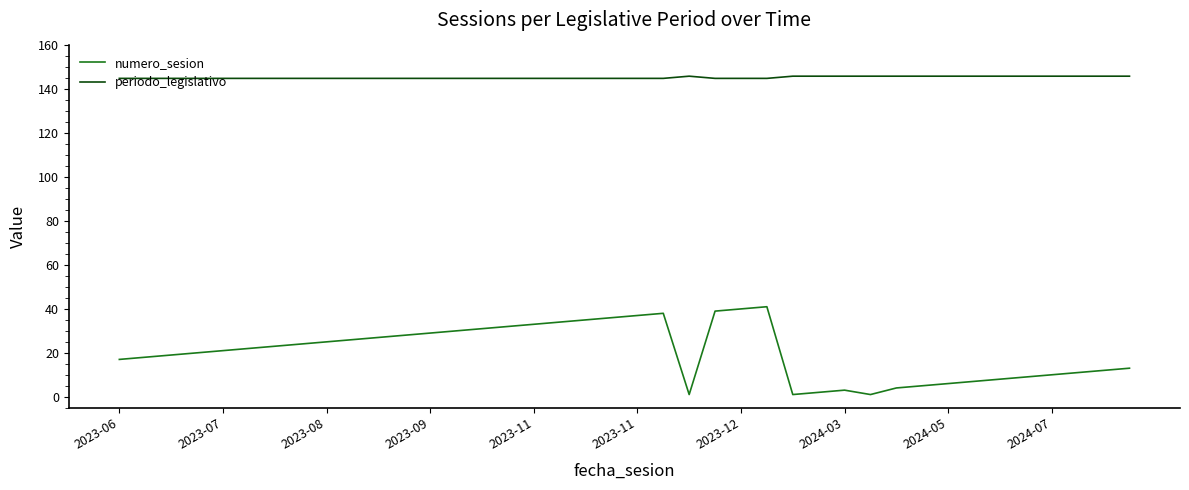

What is the maximum value shown in the chart?

146